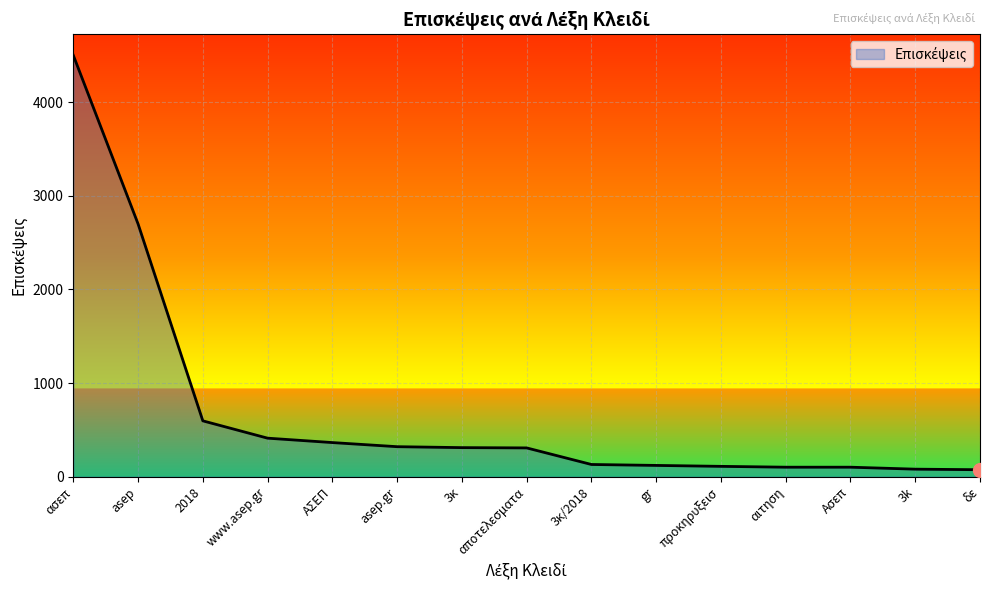

What is the sum of all values?

10238